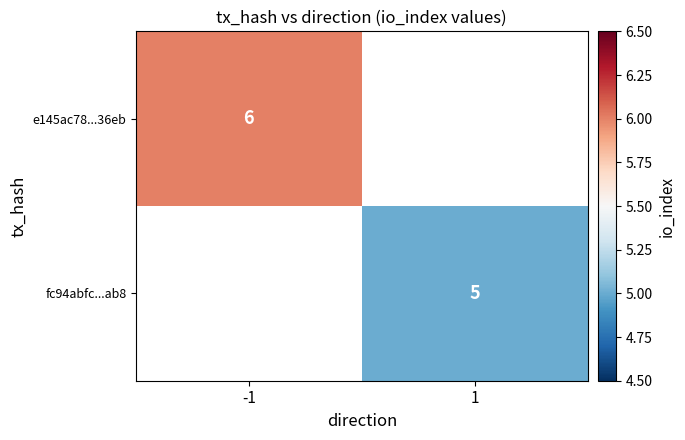

True or false: e145ac78...36eb has a value of 6 at -1.

True